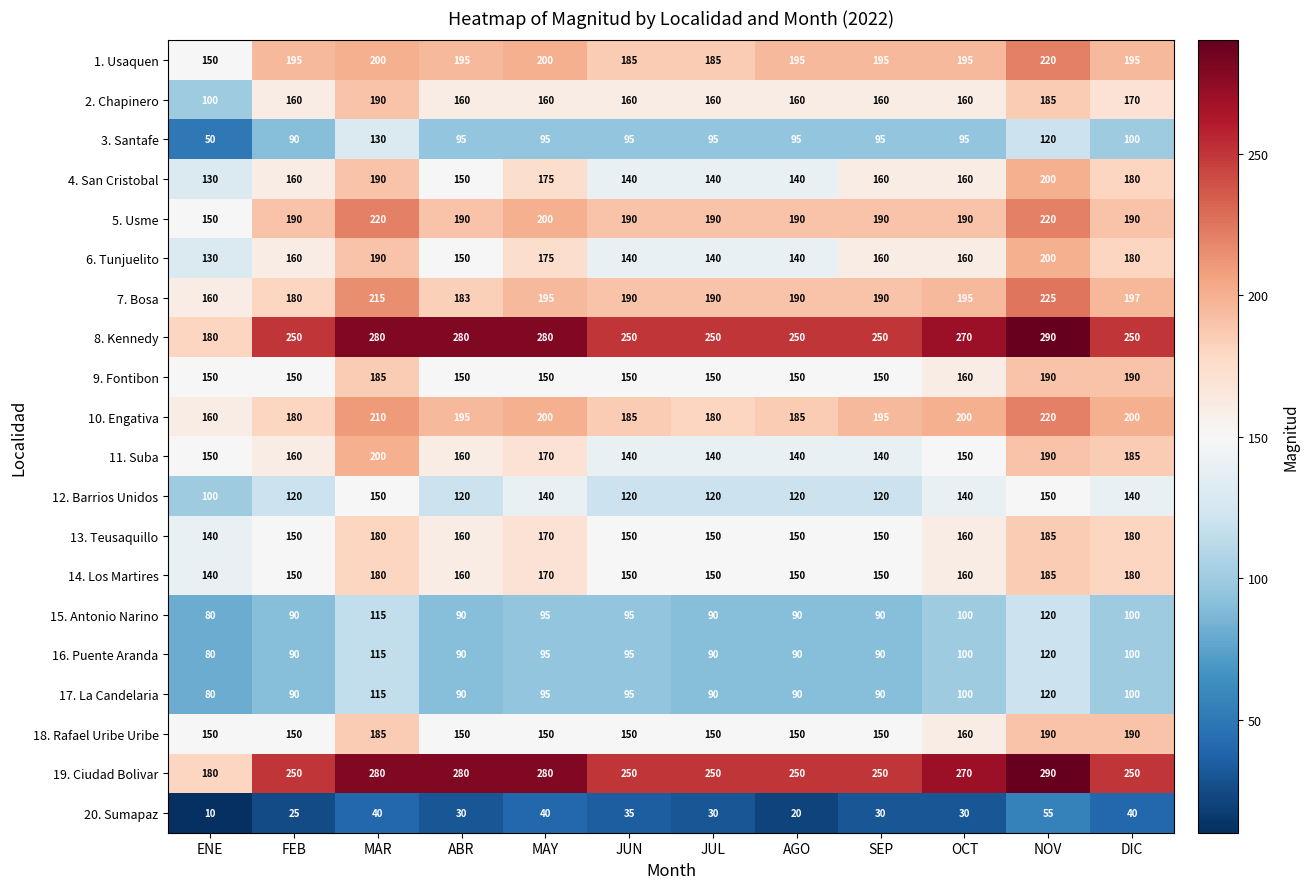

Which label corresponds to the largest value in the chart?

NOV